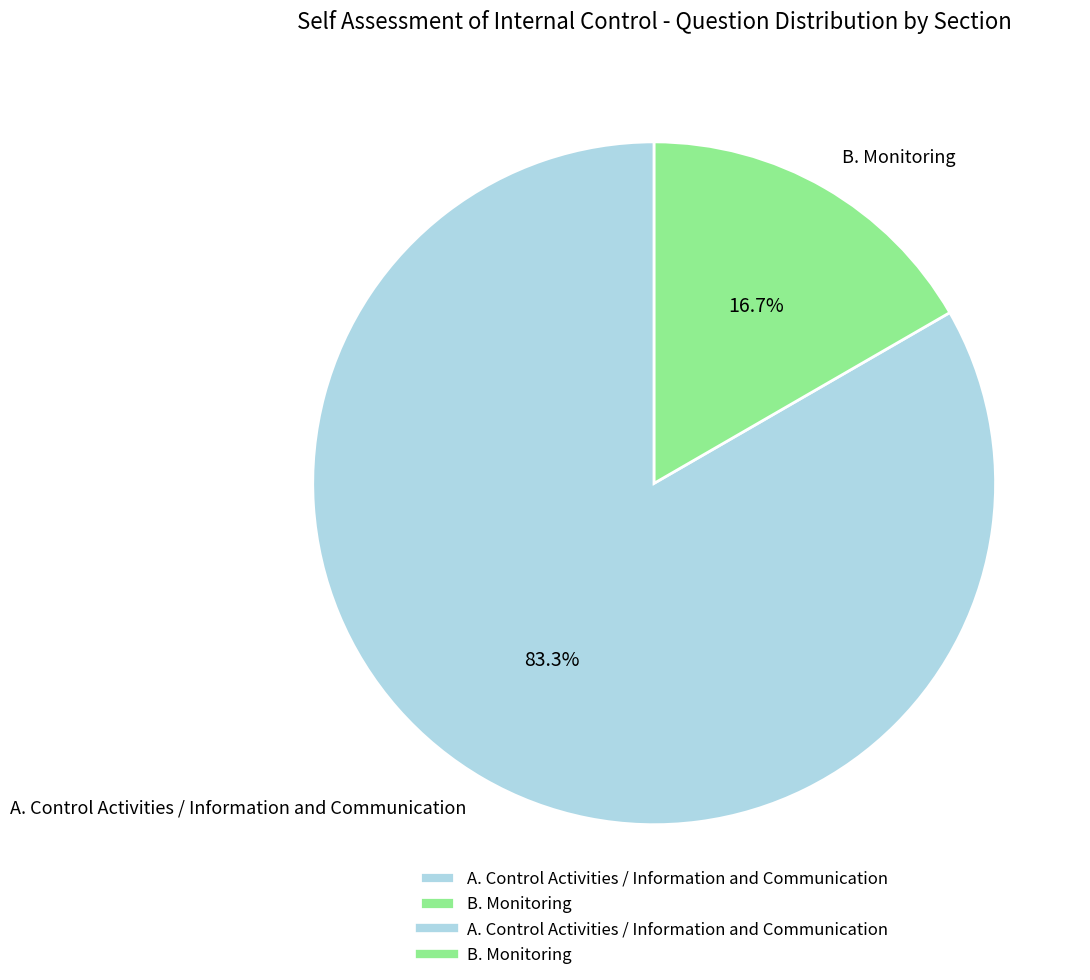

To the nearest percent, what portion does A. Control Activities / Information and Communication represent?

83%